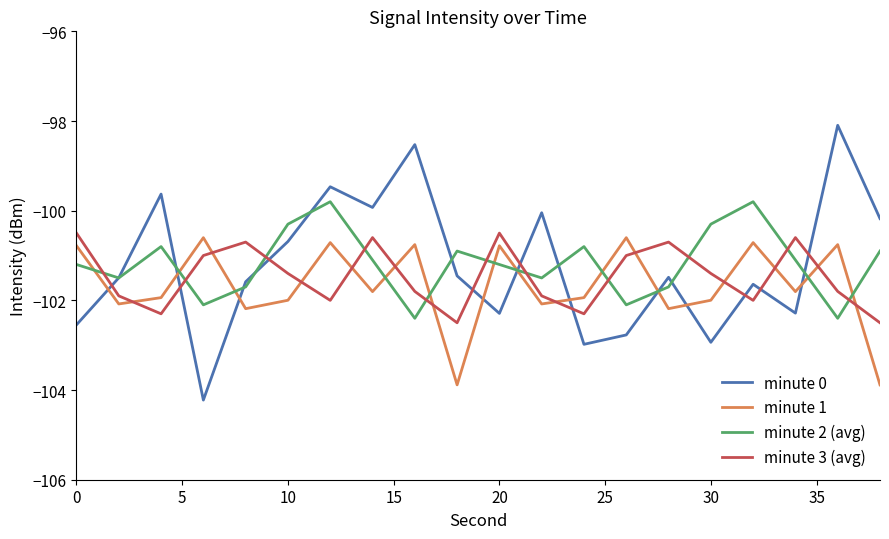

List the series in order of their peak value, lowest first.

minute 1, minute 3 (avg), minute 2 (avg), minute 0